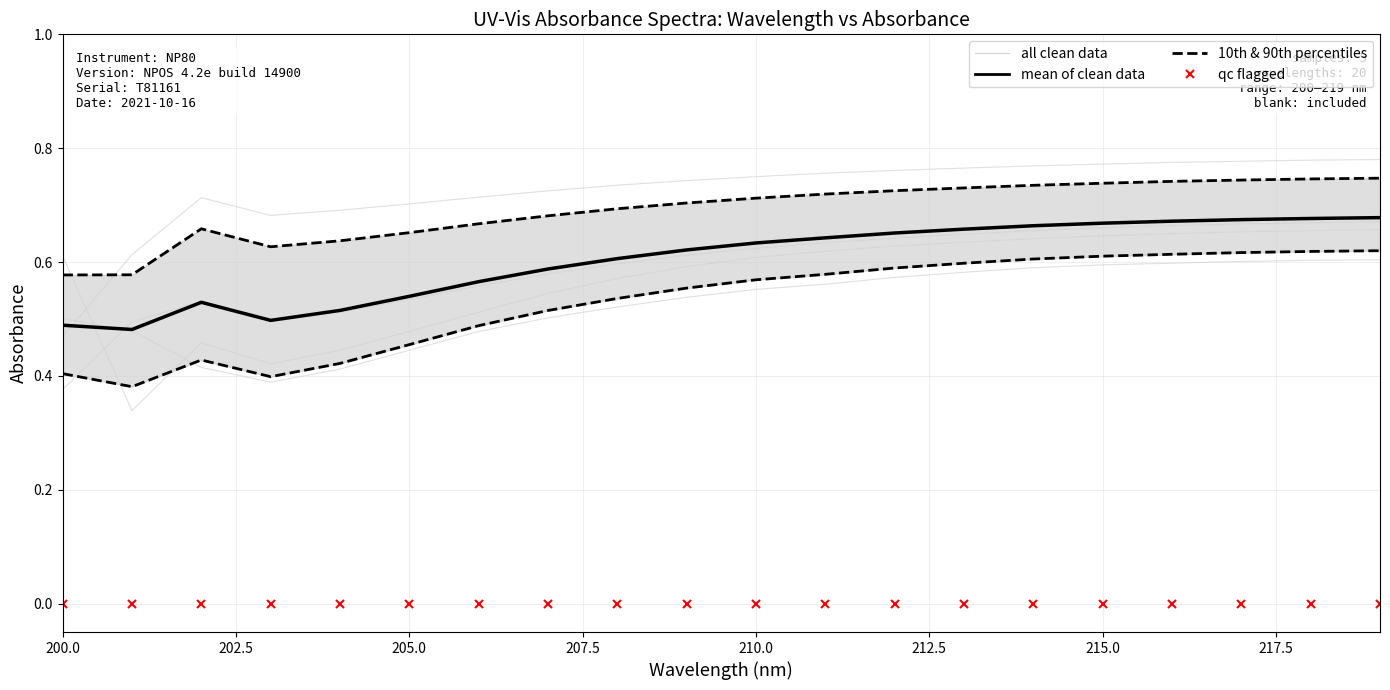

Read the Sample 12 value at 211.

0.6